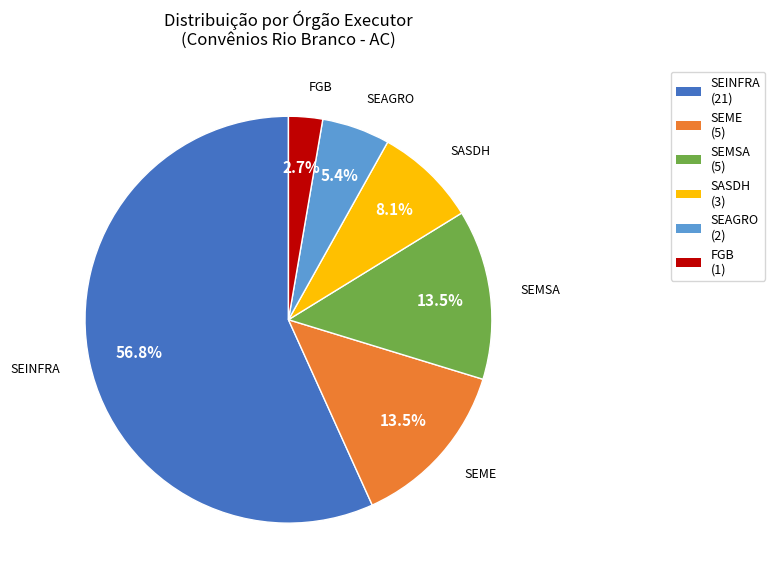

How many slices are in this pie chart?

6